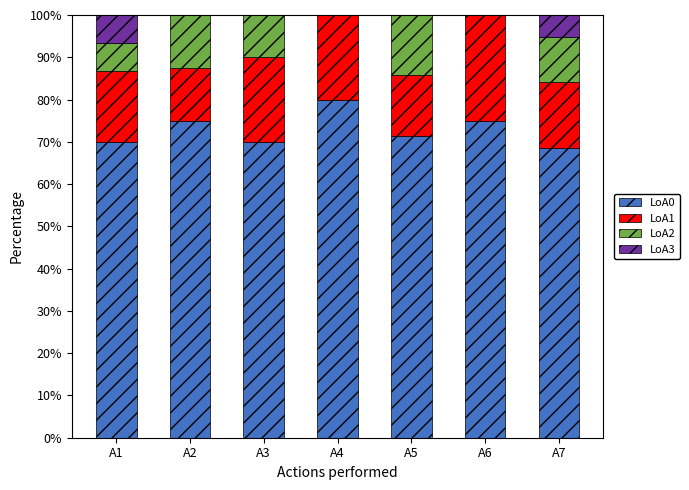

Does the chart contain stacked bars?

Yes